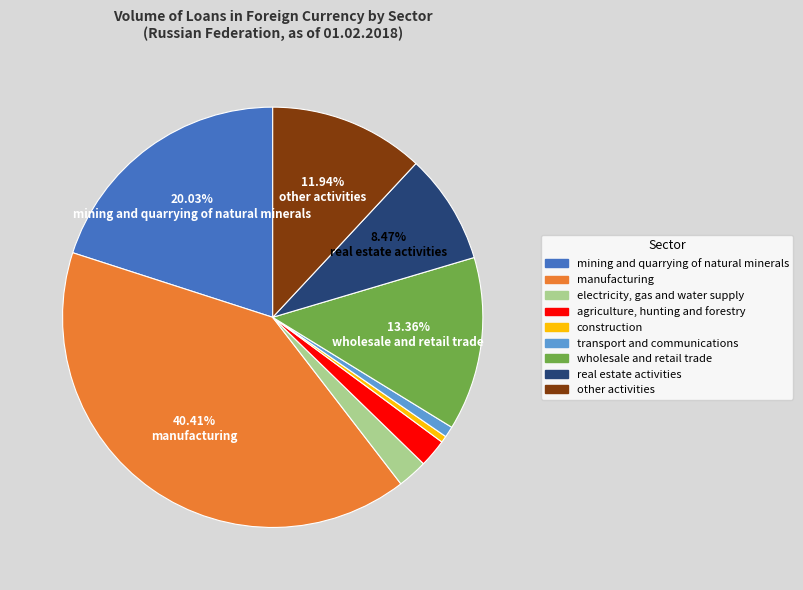

To the nearest percent, what is the difference between the largest and smallest slice percentages?

40%